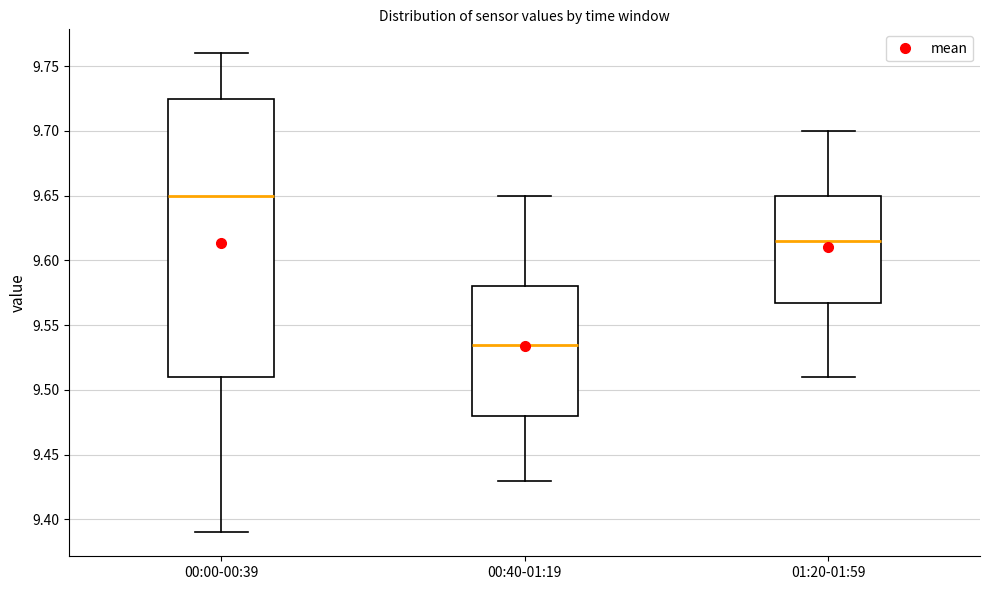

Which box is the tallest, from its lower edge to its upper edge?

00:00-00:39